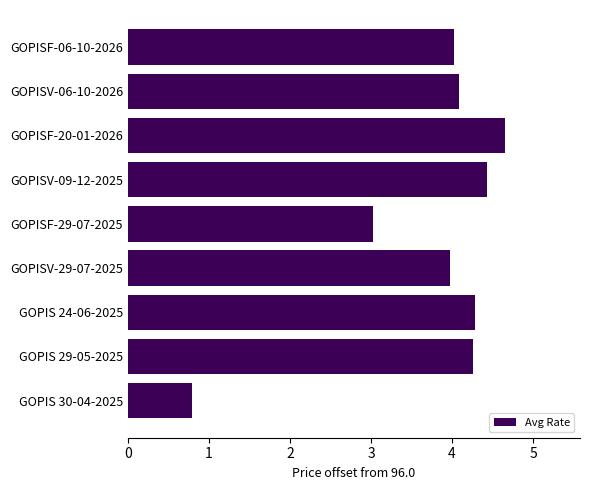

At which label is the value closest to 2?

GOPISF-29-07-2025